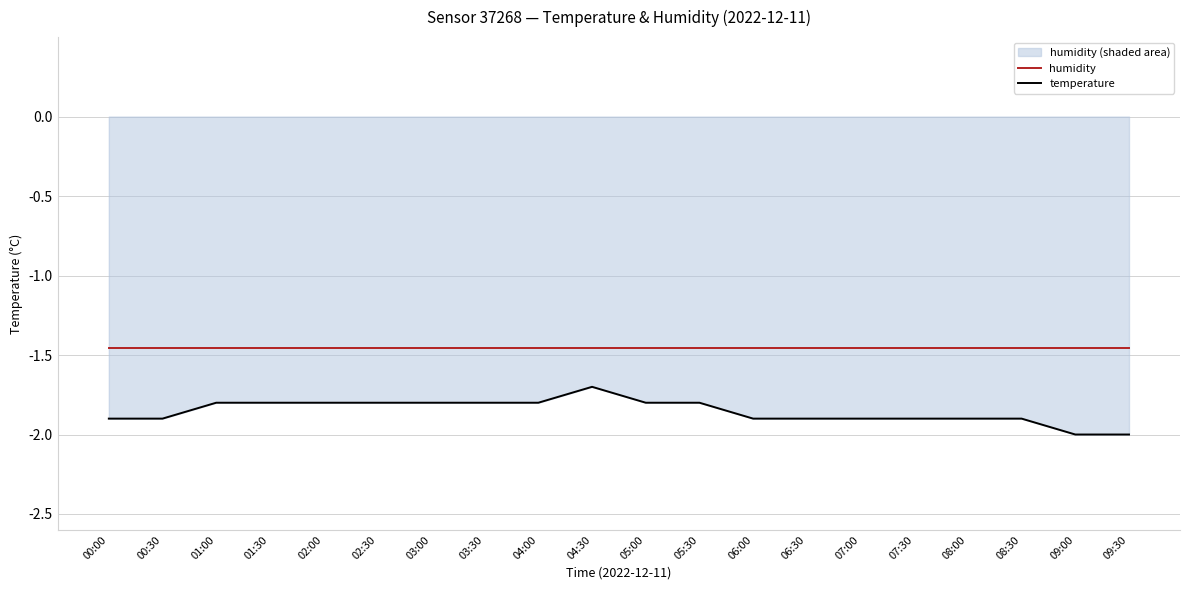

Which series has the largest total across all categories?

humidity